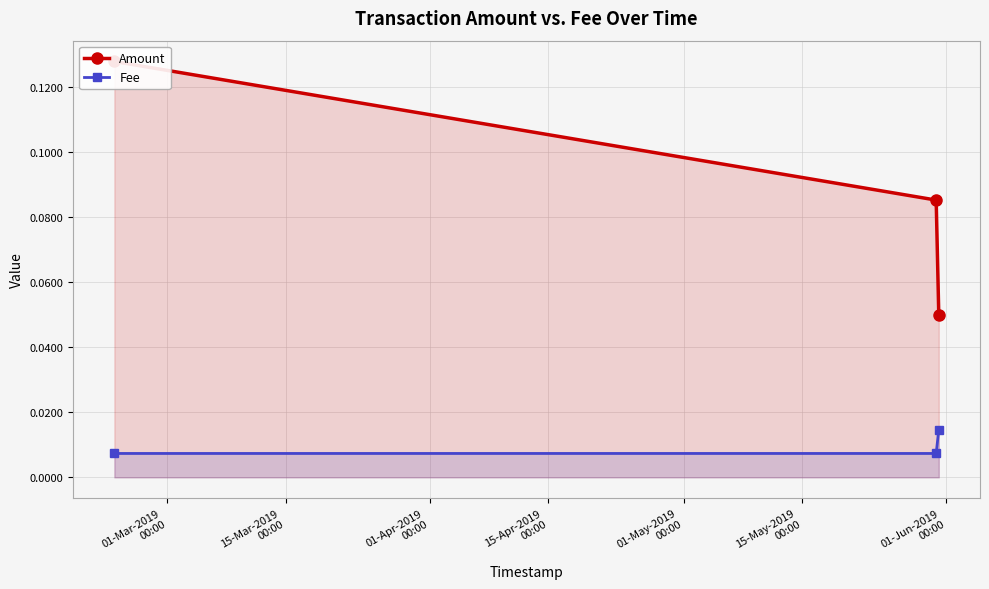

Which series changed the most between 15-Mar-2019
00:00 and 01-Apr-2019
00:00?

Amount